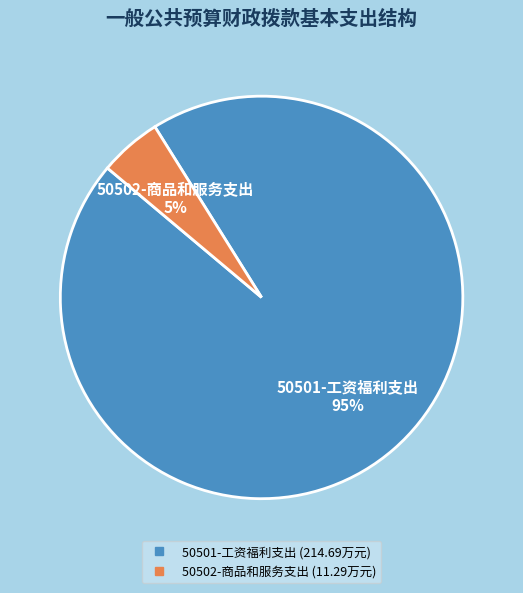

To the nearest percent, what is the difference between the largest and smallest slice percentages?

90%